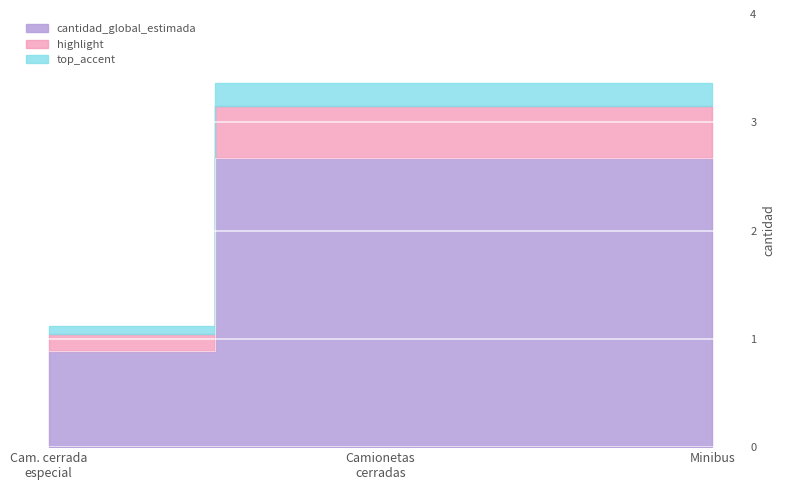

What is the difference between the second highest and minimum values?

2